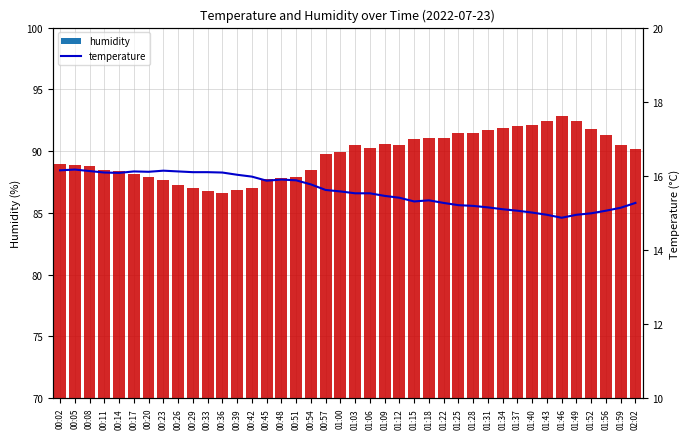

What are all the series names shown in the legend?

humidity, temperature